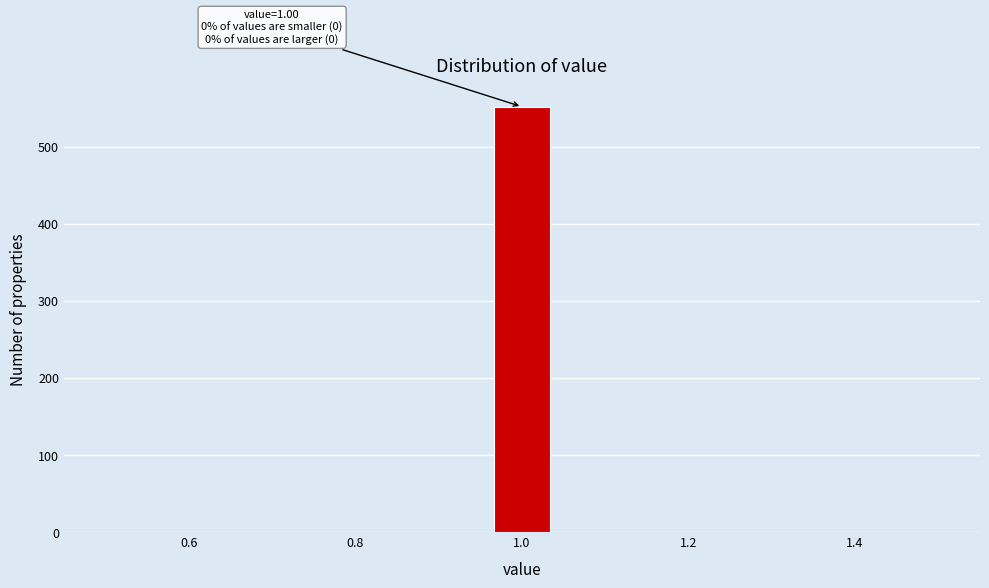

Around what value on the x-axis is the tallest bar? Give the approximate position of its centre, as read against the axis.

1.00